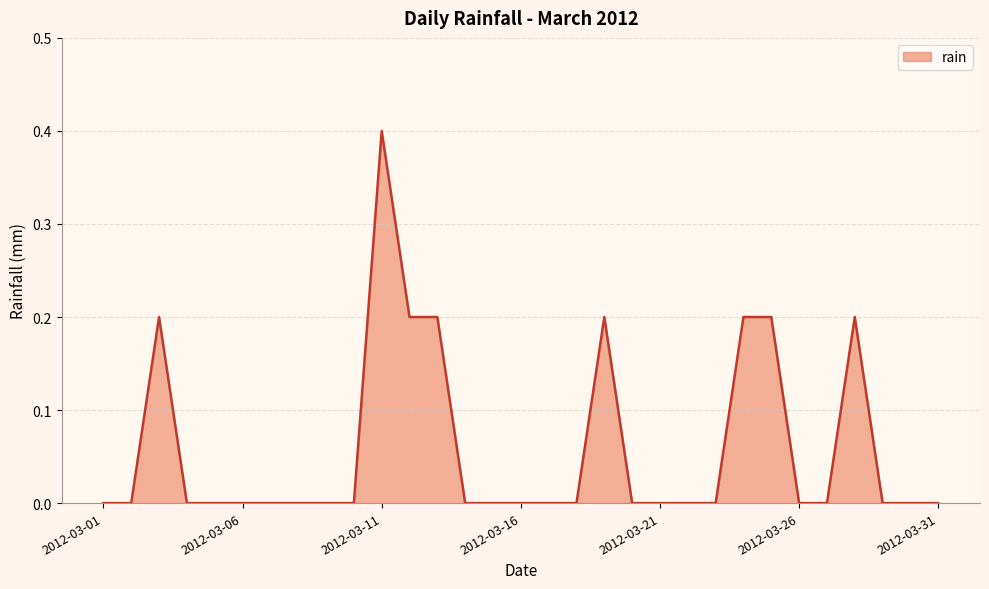

What is the maximum value shown in the chart?

0.4